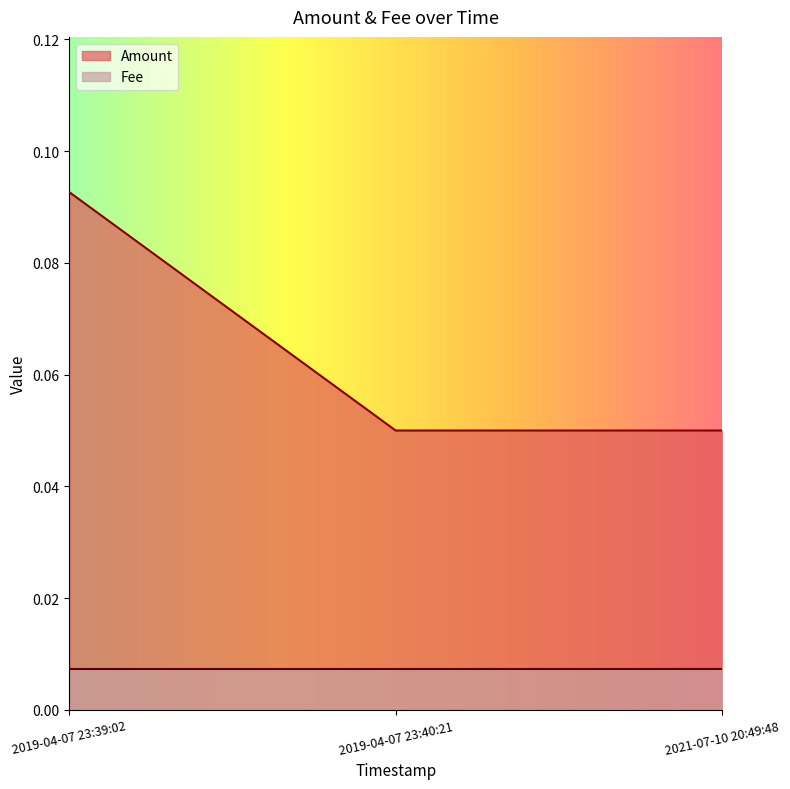

At 2019-04-07 23:40:21, list the series in order from largest to smallest.

Amount, Fee